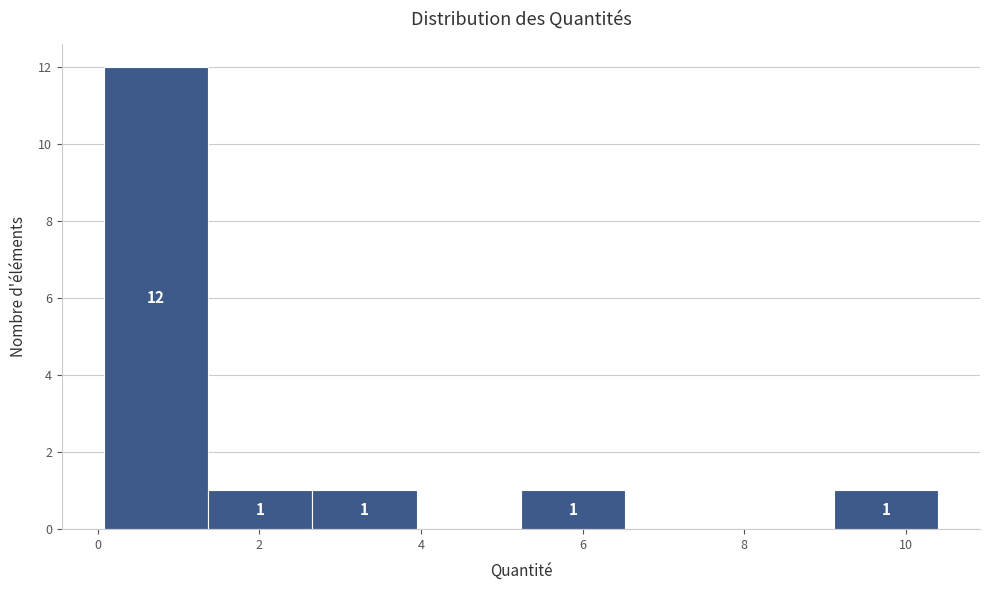

Over which range of the x-axis is the bar tallest?

0.0 to 1.4